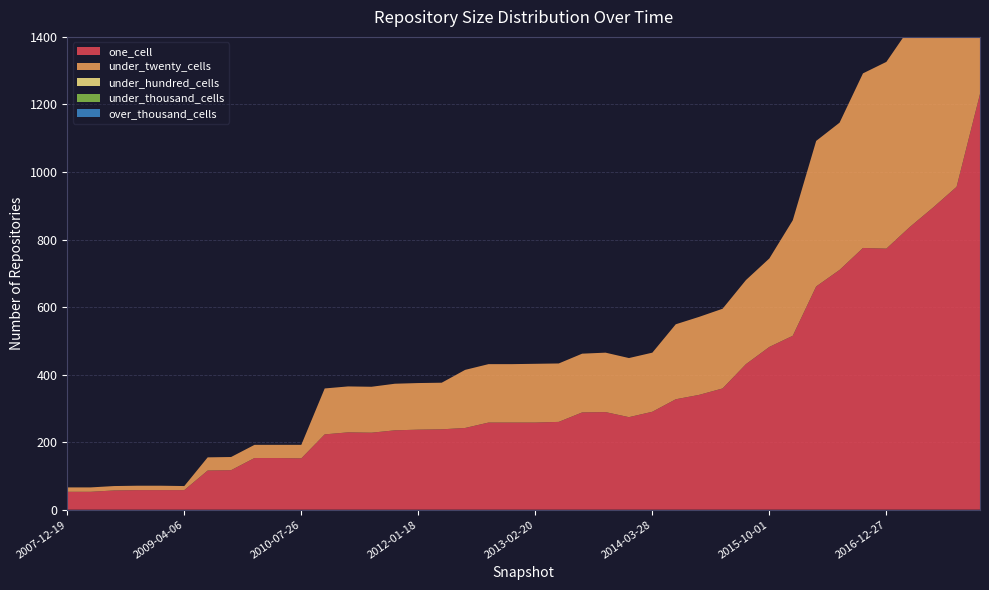

Reading right to left, extract all data points from this chart.

one_cell: 2017-12-22=1231	2017-10-12=956	2017-07-24=895	2017-04-12=837	2016-12-27=773	2016-10-07=775	2016-07-04=710	2016-04-05=661	2016-01-04=515	2015-10-01=482	2015-07-03=431	2015-04-09=359	2015-01-19=340	2014-09-08=327	2014-03-28=290	2013-12-20=274	2013-09-10=289	2013-07-09=288	2013-05-21=260	2013-02-20=258	2012-12-11=258	2012-10-31=258	2012-07-13=242	2012-03-26=238	2012-01-18=237	2011-09-05=235	2011-06-10=228	2011-02-21=229	2010-11-17=223	2010-07-26=152	2010-04-01=153	2009-12-16=153	2009-09-25=117	2009-06-17=116	2009-04-06=58	2008-12-17=58	2008-10-10=58	2008-06-27=57	2008-04-01=53	2007-12-19=53
under_twenty_cells: 2017-12-22=875	2017-10-12=707	2017-07-24=604	2017-04-12=590	2016-12-27=553	2016-10-07=517	2016-07-04=436	2016-04-05=431	2016-01-04=342	2015-10-01=262	2015-07-03=249	2015-04-09=236	2015-01-19=231	2014-09-08=222	2014-03-28=175	2013-12-20=175	2013-09-10=176	2013-07-09=174	2013-05-21=173	2013-02-20=174	2012-12-11=173	2012-10-31=173	2012-07-13=172	2012-03-26=138	2012-01-18=138	2011-09-05=138	2011-06-10=136	2011-02-21=136	2010-11-17=136	2010-07-26=40	2010-04-01=39	2009-12-16=39	2009-09-25=39	2009-06-17=39	2009-04-06=12	2008-12-17=13	2008-10-10=13	2008-06-27=13	2008-04-01=13	2007-12-19=13
under_hundred_cells: 2017-12-22=0	2017-10-12=0	2017-07-24=0	2017-04-12=0	2016-12-27=0	2016-10-07=0	2016-07-04=0	2016-04-05=0	2016-01-04=0	2015-10-01=0	2015-07-03=0	2015-04-09=0	2015-01-19=0	2014-09-08=0	2014-03-28=0	2013-12-20=0	2013-09-10=0	2013-07-09=0	2013-05-21=0	2013-02-20=0	2012-12-11=0	2012-10-31=0	2012-07-13=0	2012-03-26=0	2012-01-18=0	2011-09-05=0	2011-06-10=0	2011-02-21=0	2010-11-17=0	2010-07-26=0	2010-04-01=0	2009-12-16=0	2009-09-25=0	2009-06-17=0	2009-04-06=0	2008-12-17=0	2008-10-10=0	2008-06-27=0	2008-04-01=0	2007-12-19=0
under_thousand_cells: 2017-12-22=0	2017-10-12=0	2017-07-24=0	2017-04-12=0	2016-12-27=0	2016-10-07=0	2016-07-04=0	2016-04-05=0	2016-01-04=0	2015-10-01=0	2015-07-03=0	2015-04-09=0	2015-01-19=0	2014-09-08=0	2014-03-28=0	2013-12-20=0	2013-09-10=0	2013-07-09=0	2013-05-21=0	2013-02-20=0	2012-12-11=0	2012-10-31=0	2012-07-13=0	2012-03-26=0	2012-01-18=0	2011-09-05=0	2011-06-10=0	2011-02-21=0	2010-11-17=0	2010-07-26=0	2010-04-01=0	2009-12-16=0	2009-09-25=0	2009-06-17=0	2009-04-06=0	2008-12-17=0	2008-10-10=0	2008-06-27=0	2008-04-01=0	2007-12-19=0
over_thousand_cells: 2017-12-22=0	2017-10-12=0	2017-07-24=0	2017-04-12=0	2016-12-27=0	2016-10-07=0	2016-07-04=0	2016-04-05=0	2016-01-04=0	2015-10-01=0	2015-07-03=0	2015-04-09=0	2015-01-19=0	2014-09-08=0	2014-03-28=0	2013-12-20=0	2013-09-10=0	2013-07-09=0	2013-05-21=0	2013-02-20=0	2012-12-11=0	2012-10-31=0	2012-07-13=0	2012-03-26=0	2012-01-18=0	2011-09-05=0	2011-06-10=0	2011-02-21=0	2010-11-17=0	2010-07-26=0	2010-04-01=0	2009-12-16=0	2009-09-25=0	2009-06-17=0	2009-04-06=0	2008-12-17=0	2008-10-10=0	2008-06-27=0	2008-04-01=0	2007-12-19=0